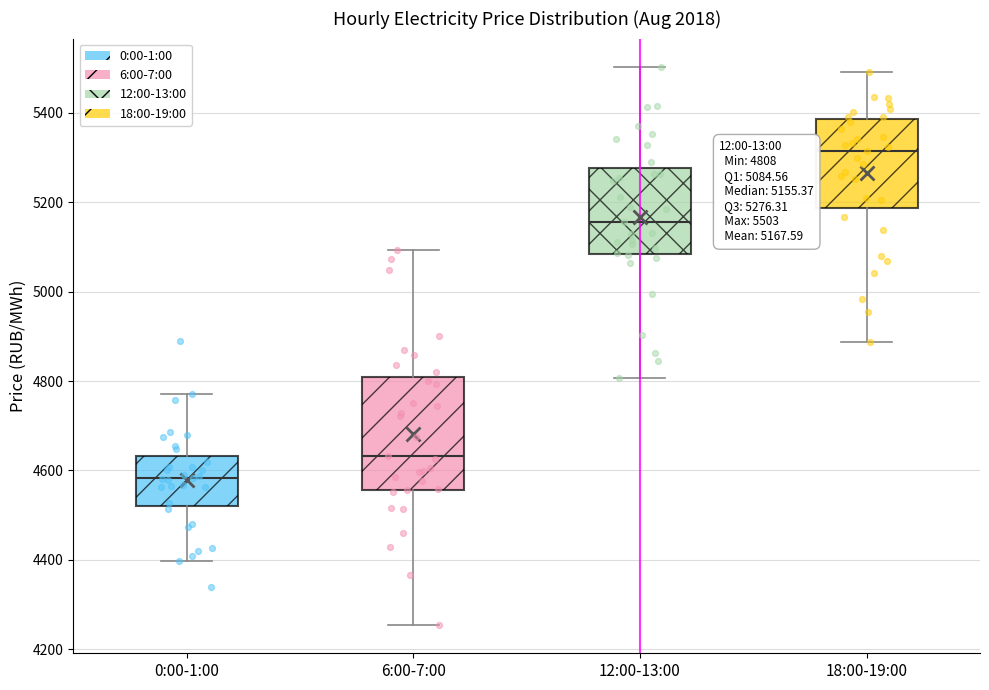

Comparing the boxes themselves (not the whiskers), which one is the tallest?

6:00-7:00